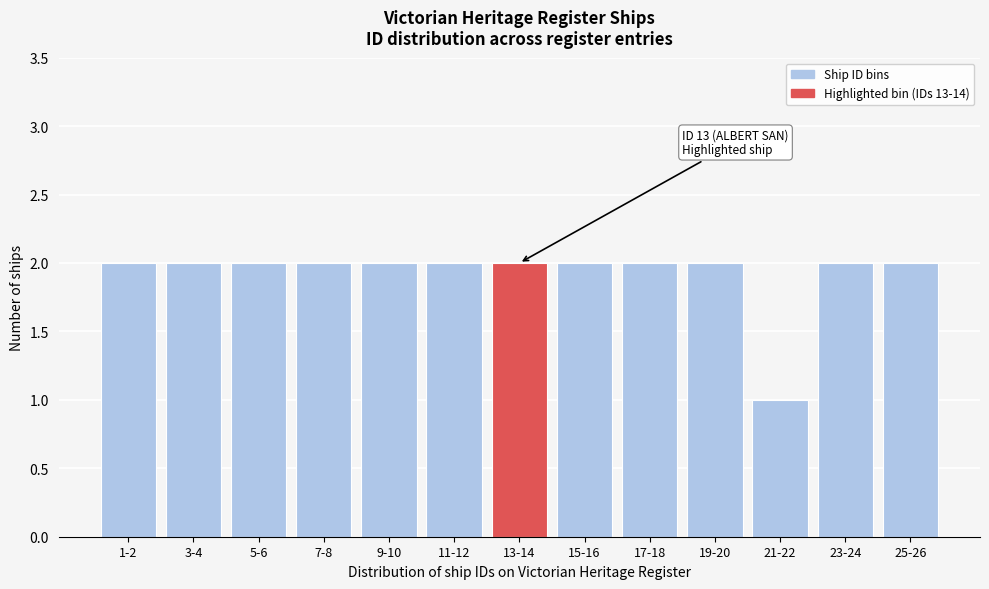

Reading left to right, extract all data points from this chart.

1-2=2	3-4=2	5-6=2	7-8=2	9-10=2	11-12=2	13-14=2	15-16=2	17-18=2	19-20=2	21-22=1	23-24=2	25-26=2